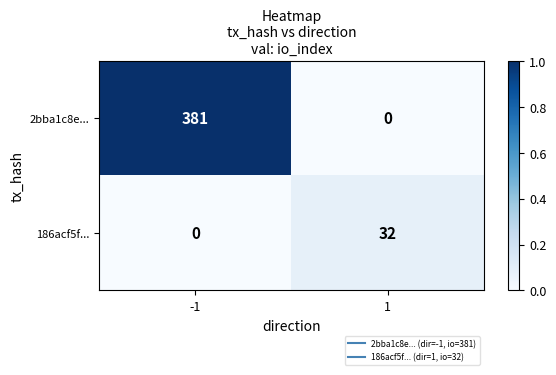

What is the difference between the 186acf5f... values at -1 and 1?

32